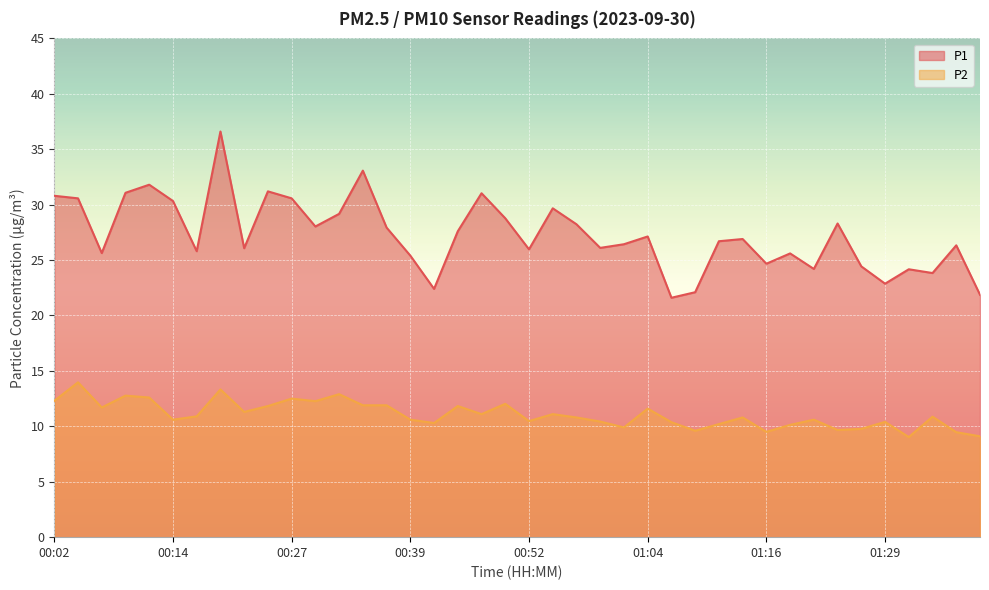

The value of P1 at 01:26 is 24.4. True or false?

True